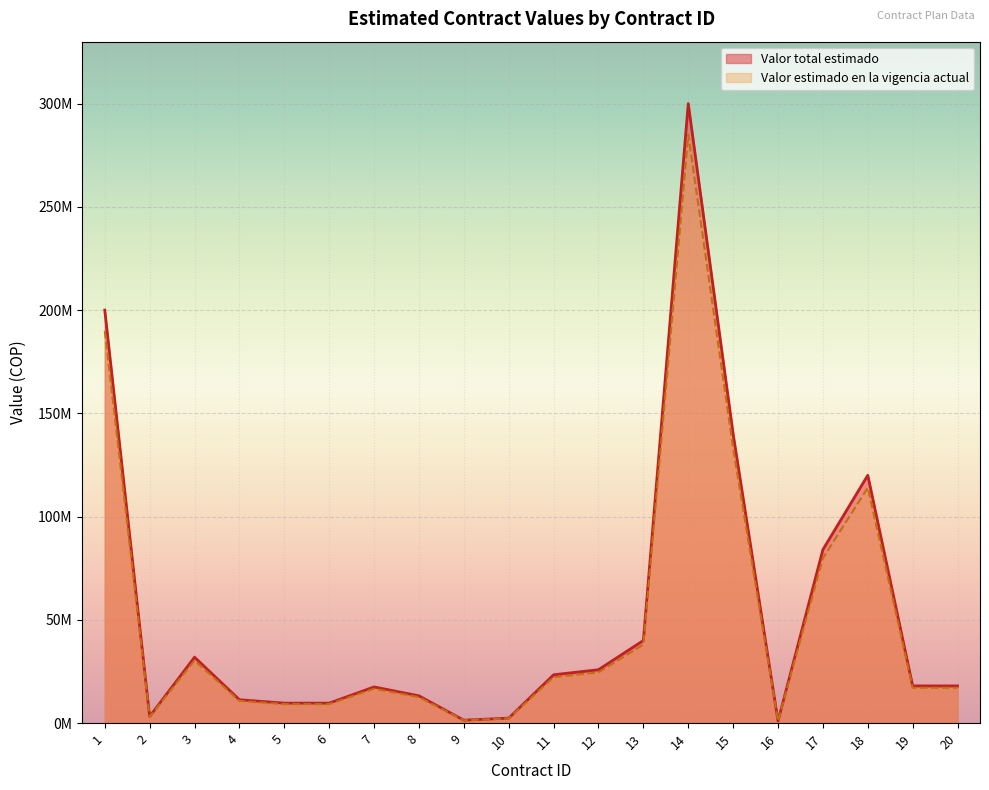

At which label does Valor total estimado first exceed 18000000?

1